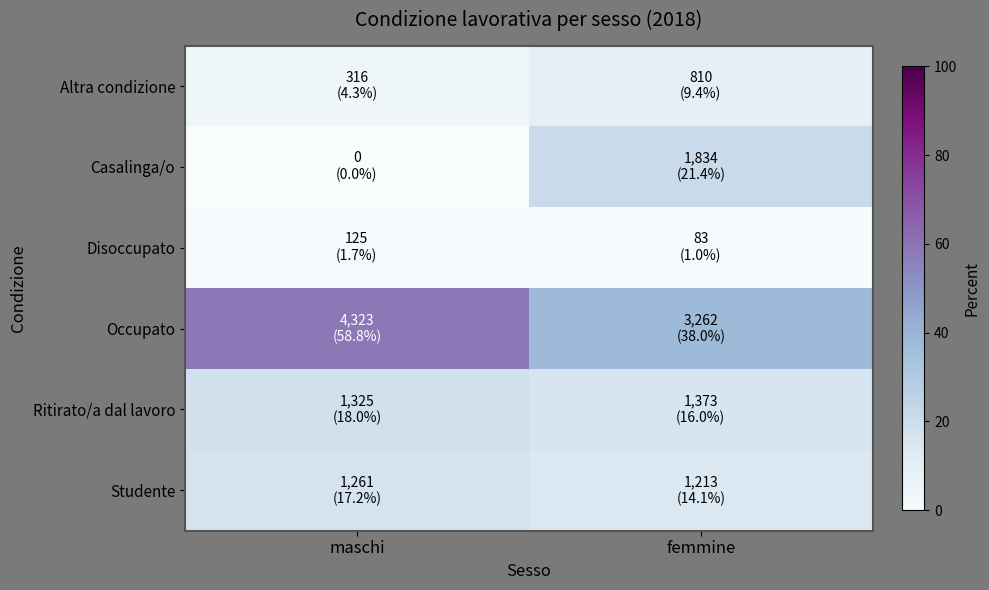

Reading left to right, list all the values displayed in this chart.

Altra condizione: maschi=4.3	femmine=9.4
Casalinga/o: maschi=0.0	femmine=21.4
Disoccupato: maschi=1.7	femmine=1.0
Occupato: maschi=58.8	femmine=38.0
Ritirato/a dal lavoro: maschi=18.0	femmine=16.0
Studente: maschi=17.2	femmine=14.1